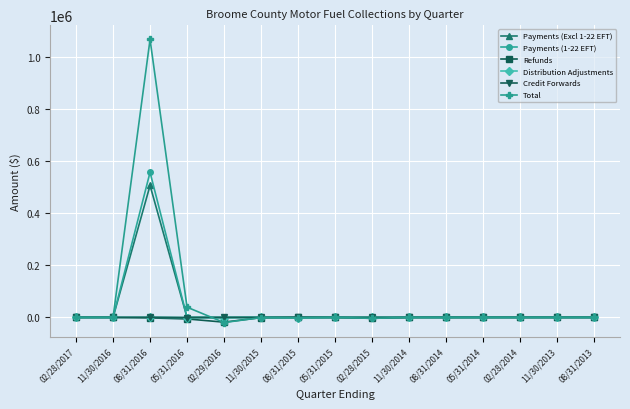

What are all the series names shown in the legend?

Payments (Excl 1-22 EFT), Payments (1-22 EFT), Refunds, Distribution Adjustments, Credit Forwards, Total